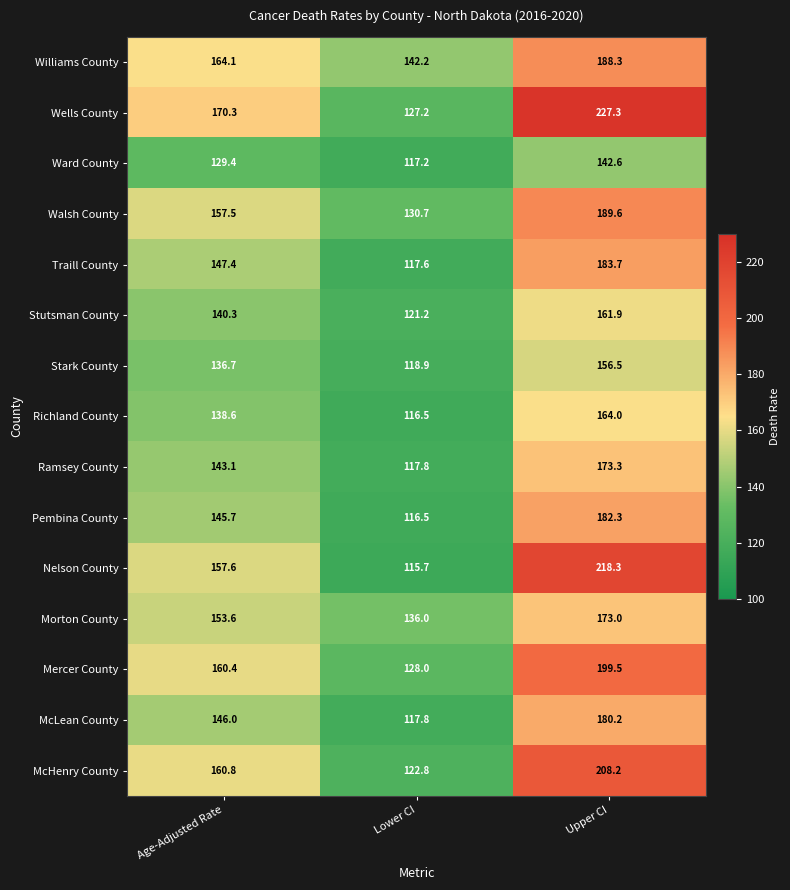

Which category has the highest value across all series?

Upper CI